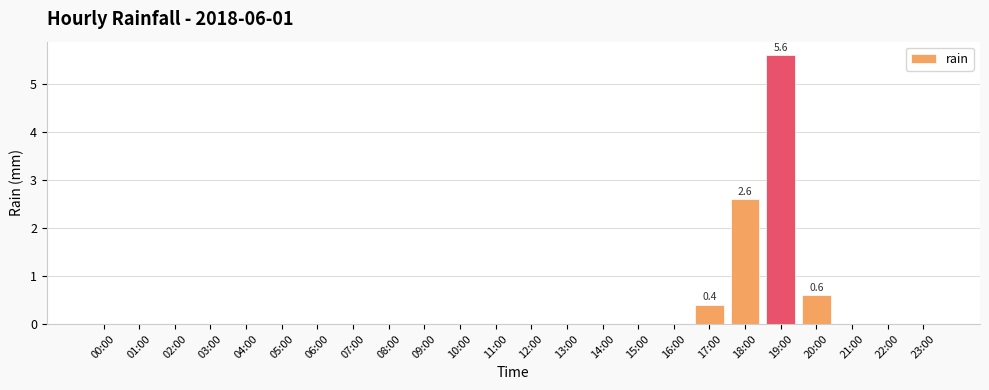

Between 17:00 and 03:00, which is larger?

17:00